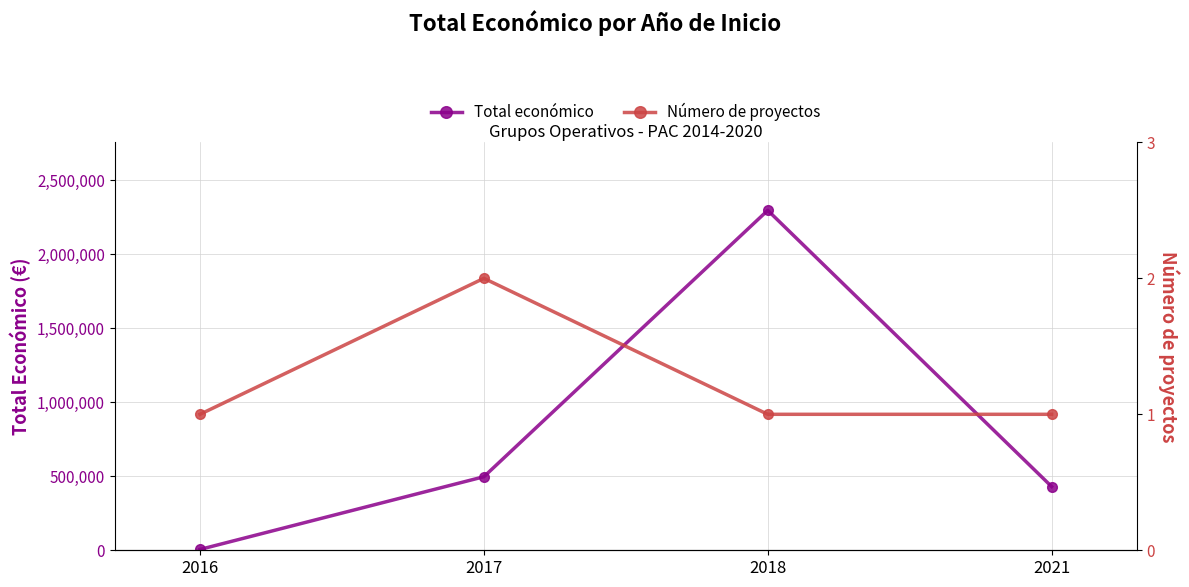

What is the difference between the highest and lowest values at 2021?

430410